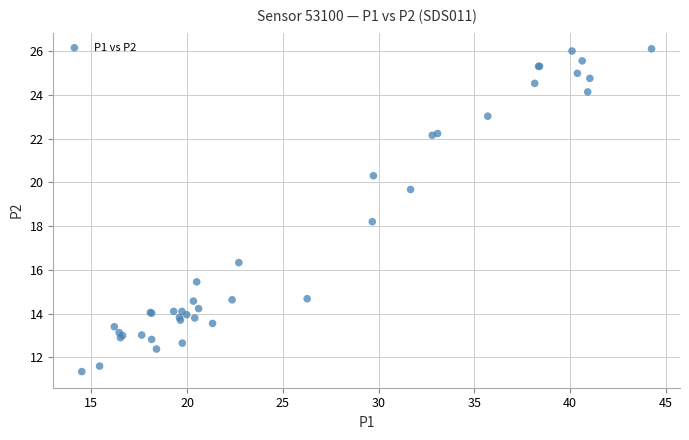

What Y value in the scatter plot is closest to 18?

18.2